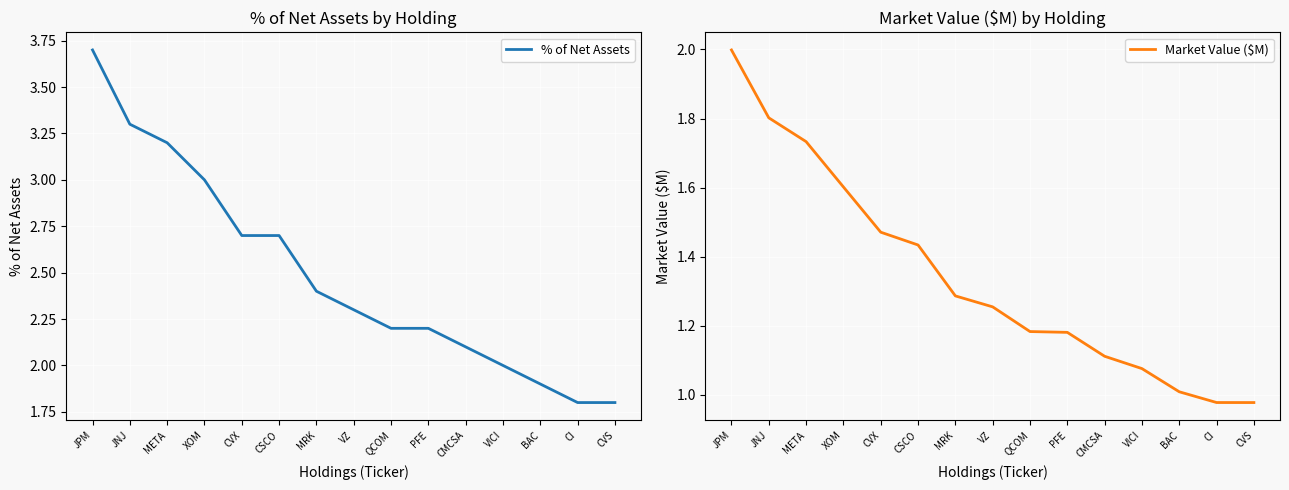

How many data points in % of Net Assets are above 2?

11